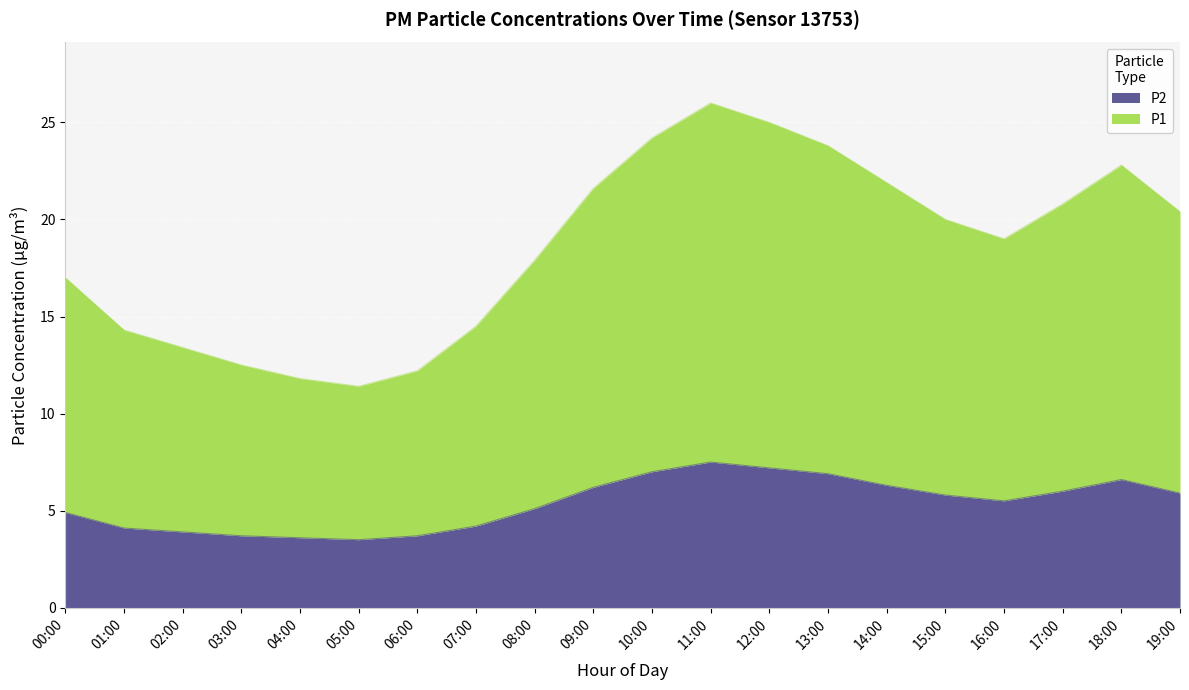

What is the average value of the P1 series?

18.5